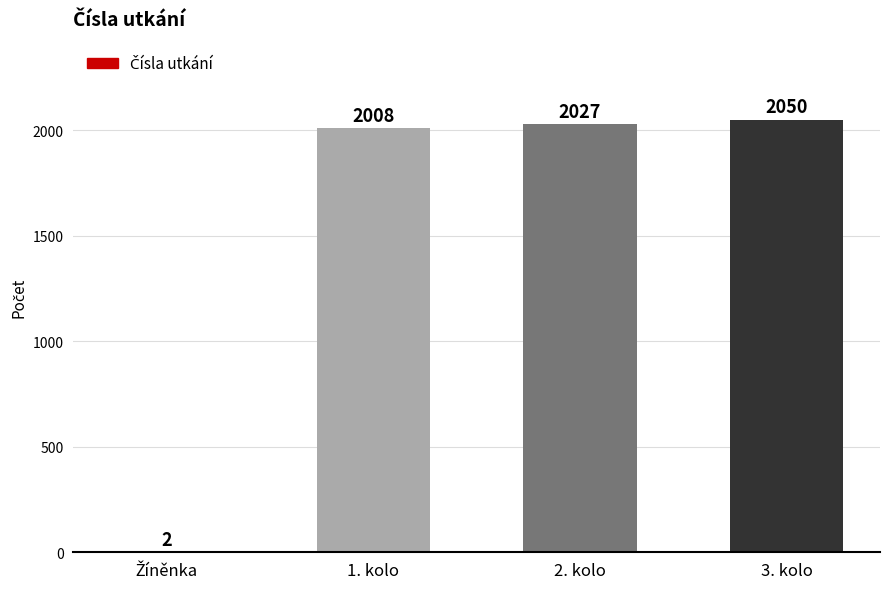

Reading left to right, what are all the values shown in this chart?

2	2008	2027	2050